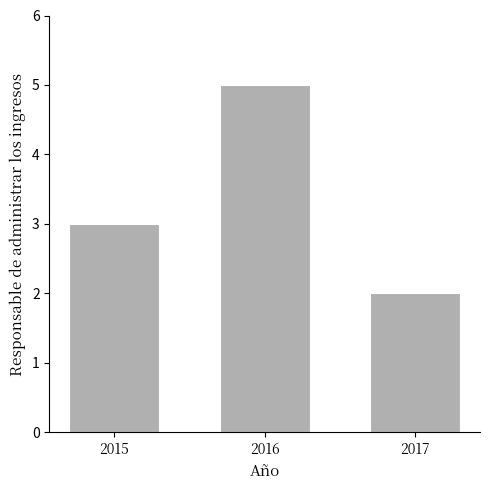

Reading left to right, list all the values displayed in this chart.

2015=3	2016=5	2017=2